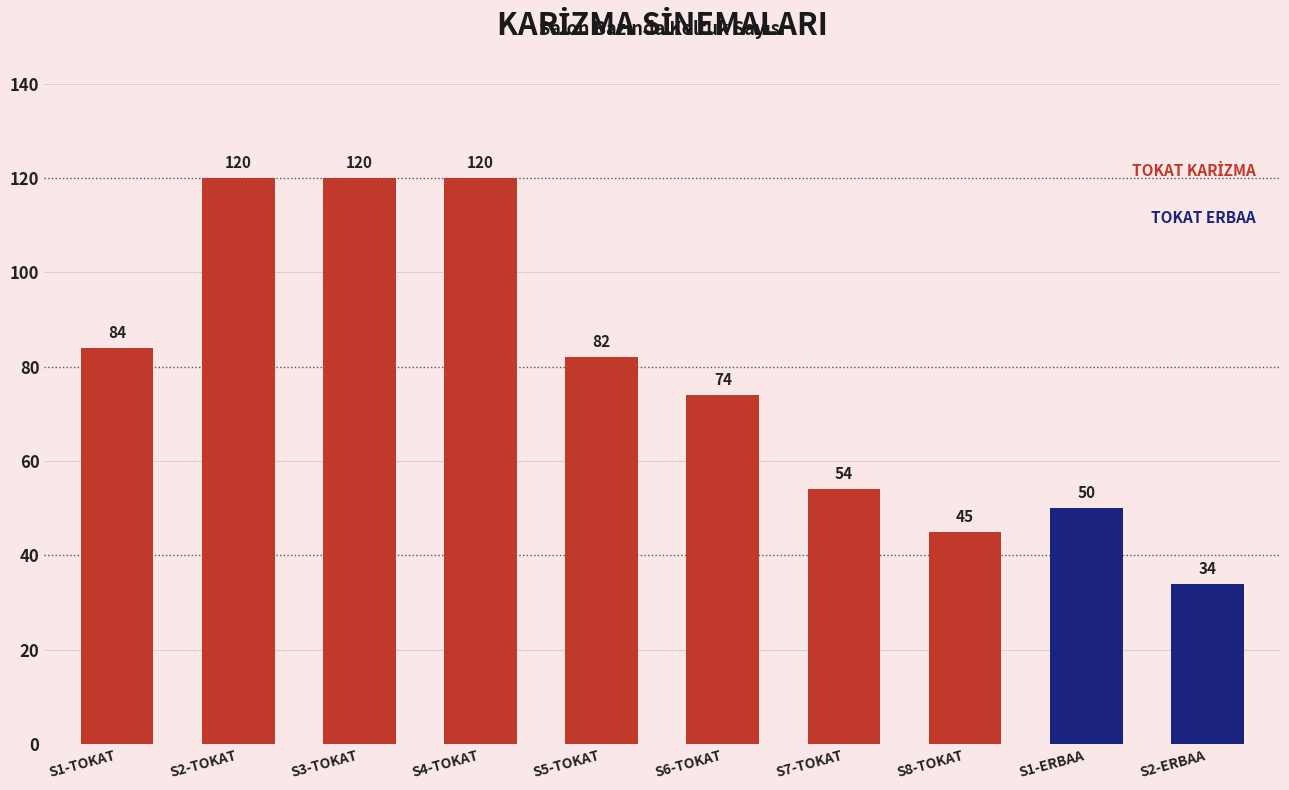

What is the smallest value displayed?

34